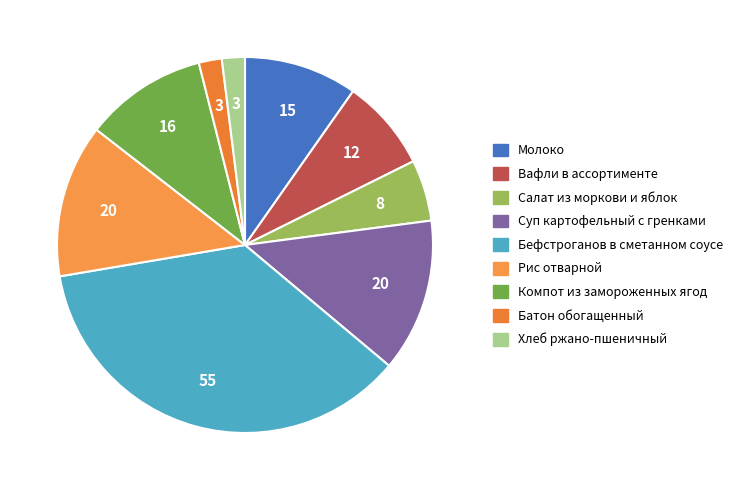

Is it true that Рис отварной is 13% of the pie?

True